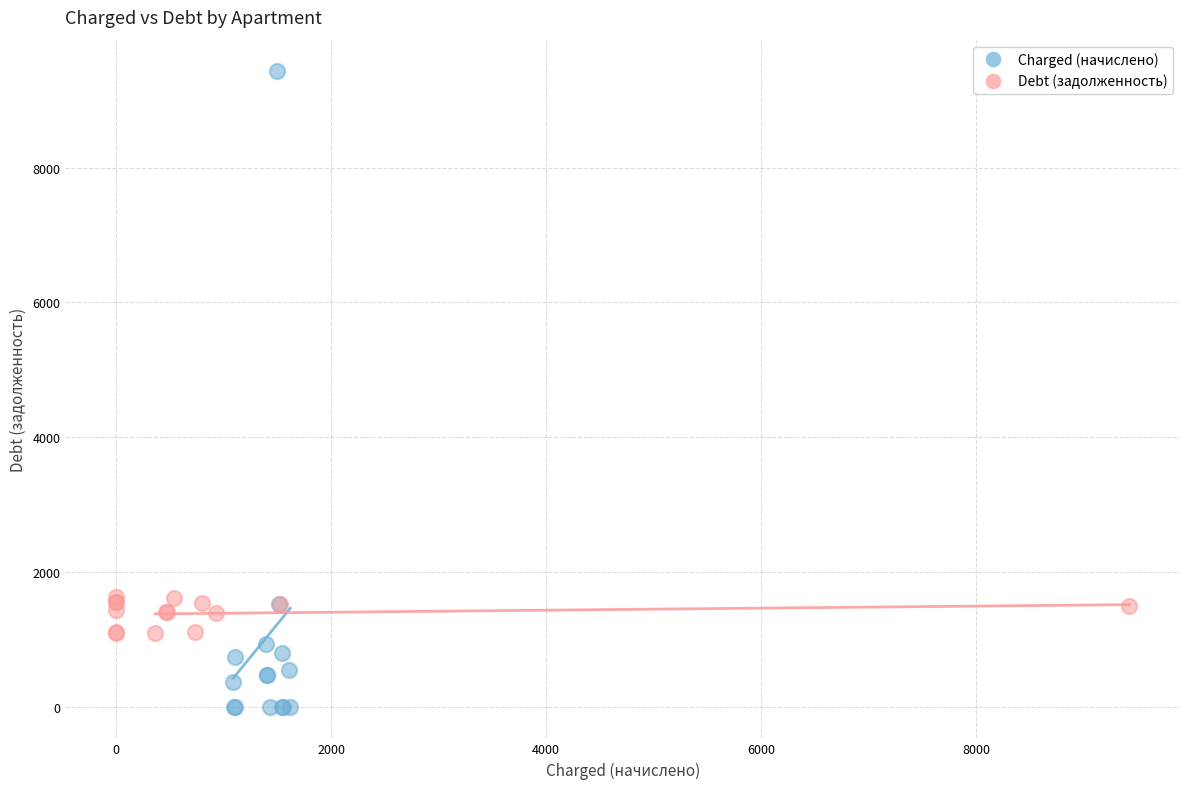

What are all the series names shown in the legend?

Charged (начислено), Debt (задолженность)